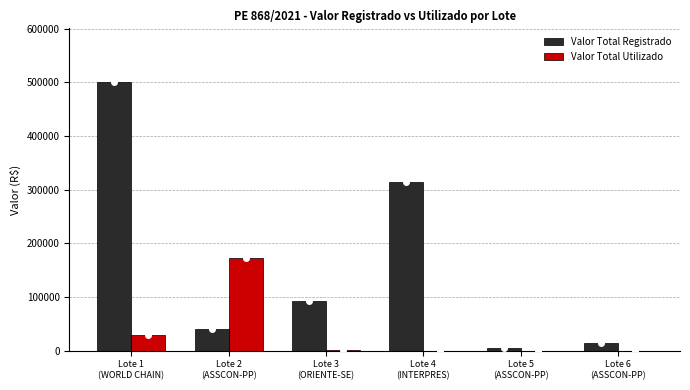

How many groups of bars are there?

6